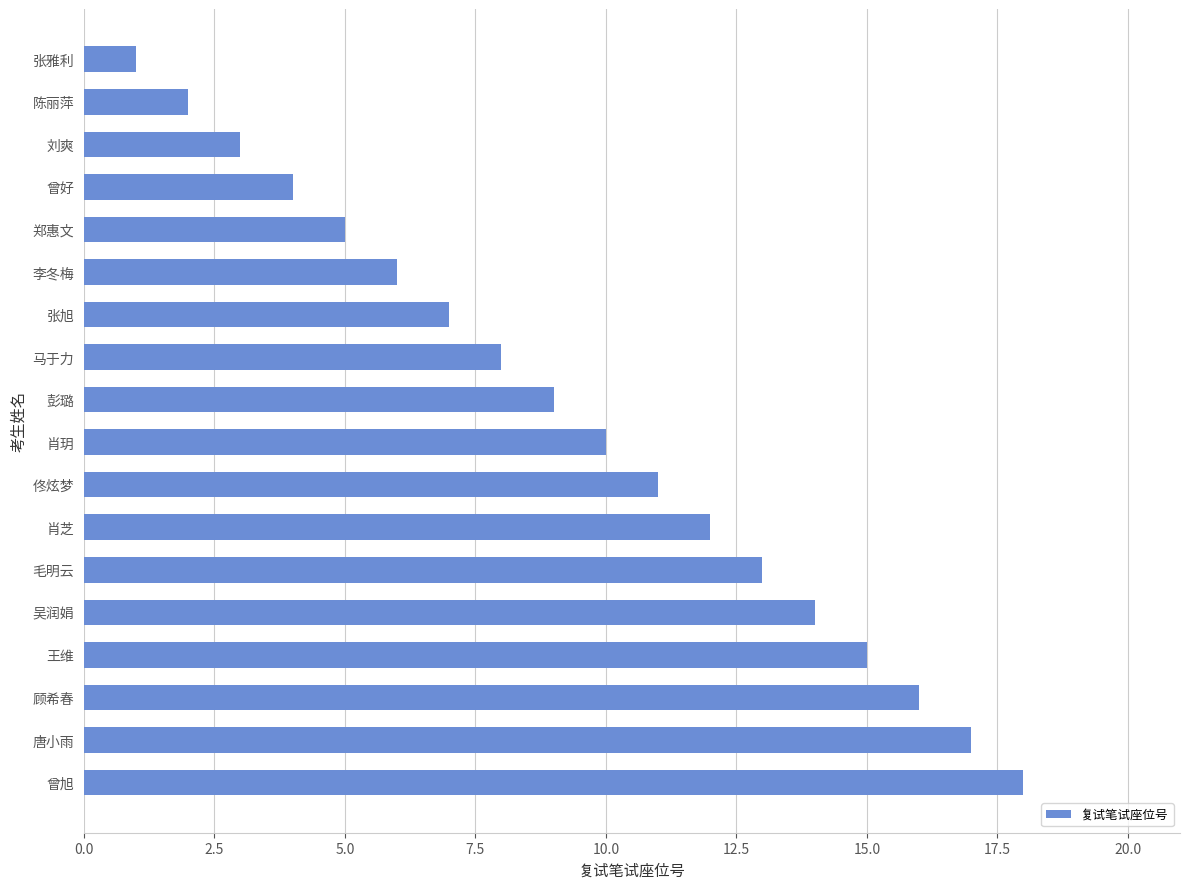

The value at 佟炫梦 is 16. True or false?

False